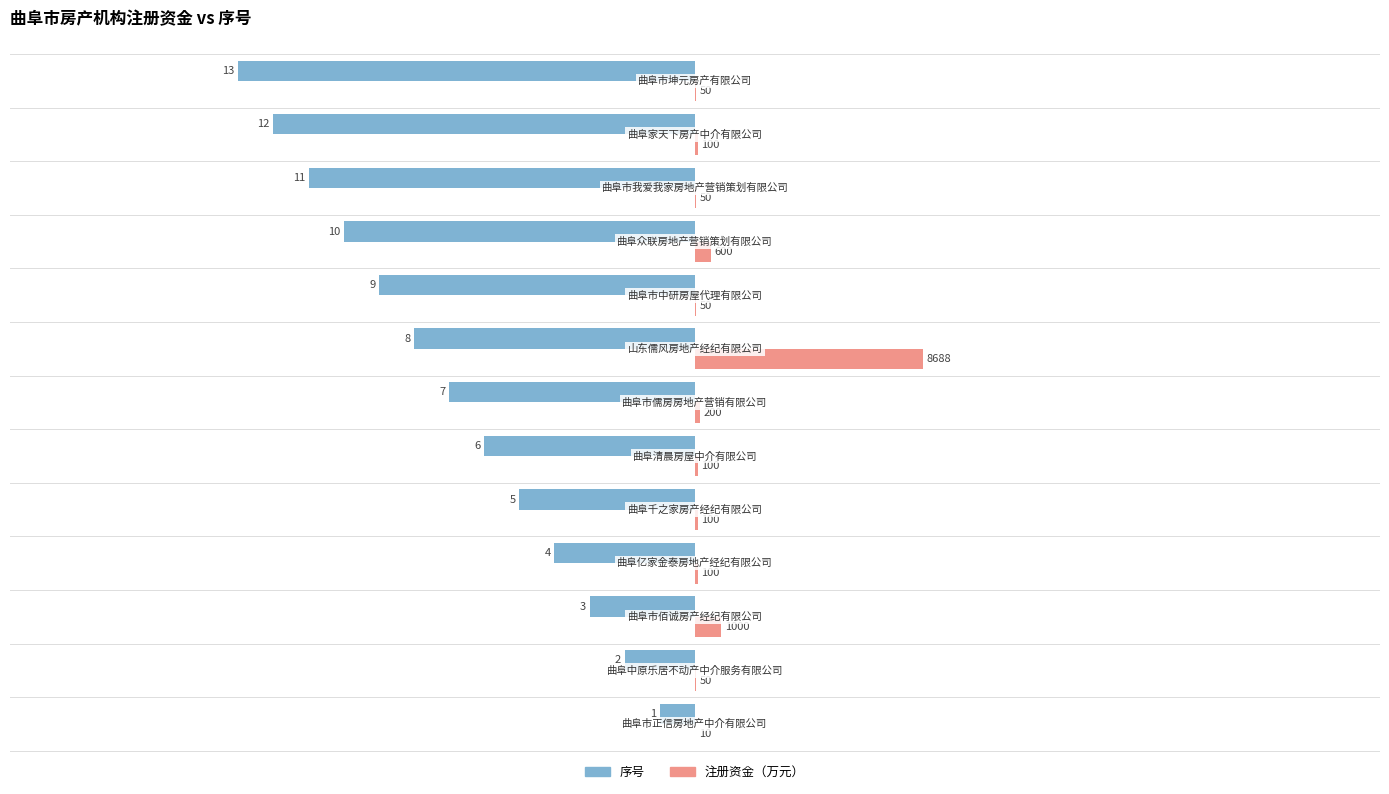

What are all the series names shown in the legend?

序号, 注册资金（万元）